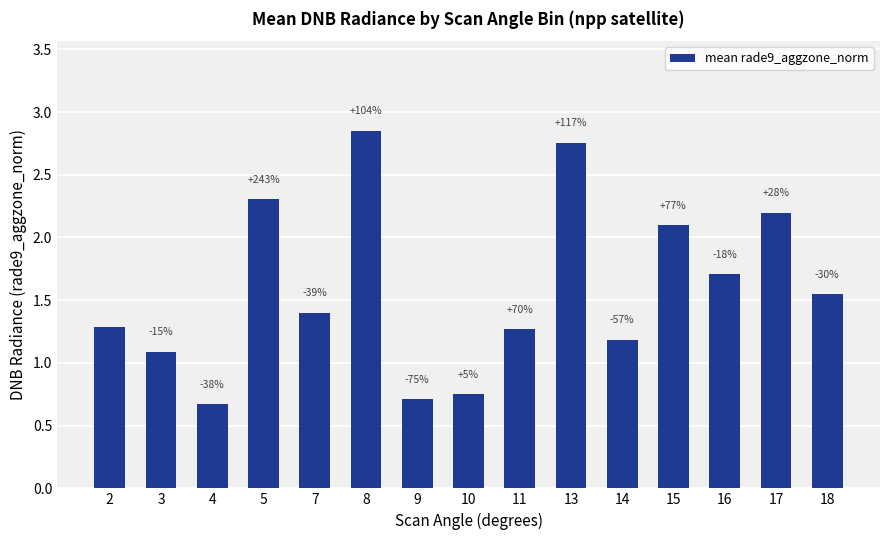

What is the sum of all values?

23.8